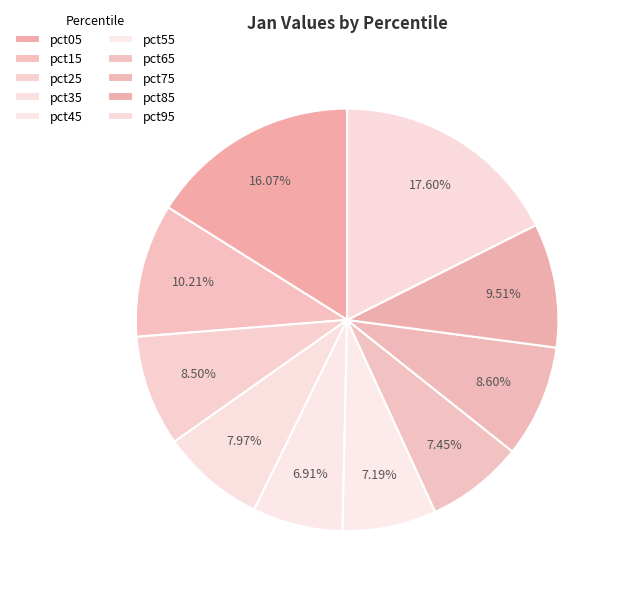

To the nearest percent, what portion does pct65 represent?

7%